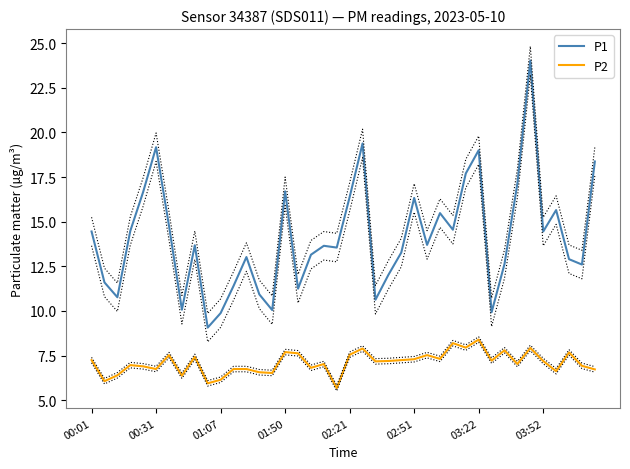

At which category does P1 reach its first local peak?

00:31